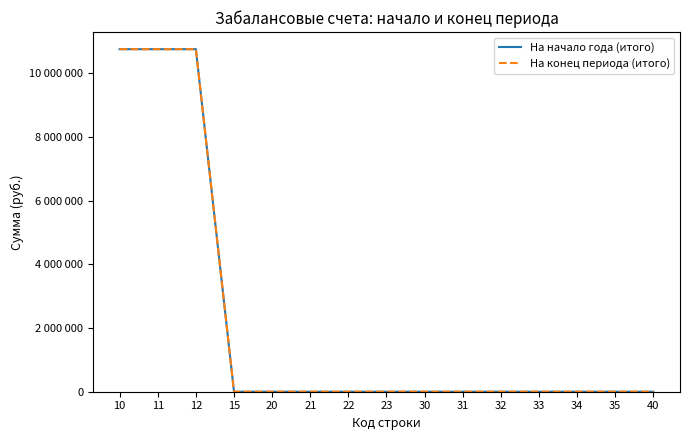

At which category is the sum across all series the highest?

10